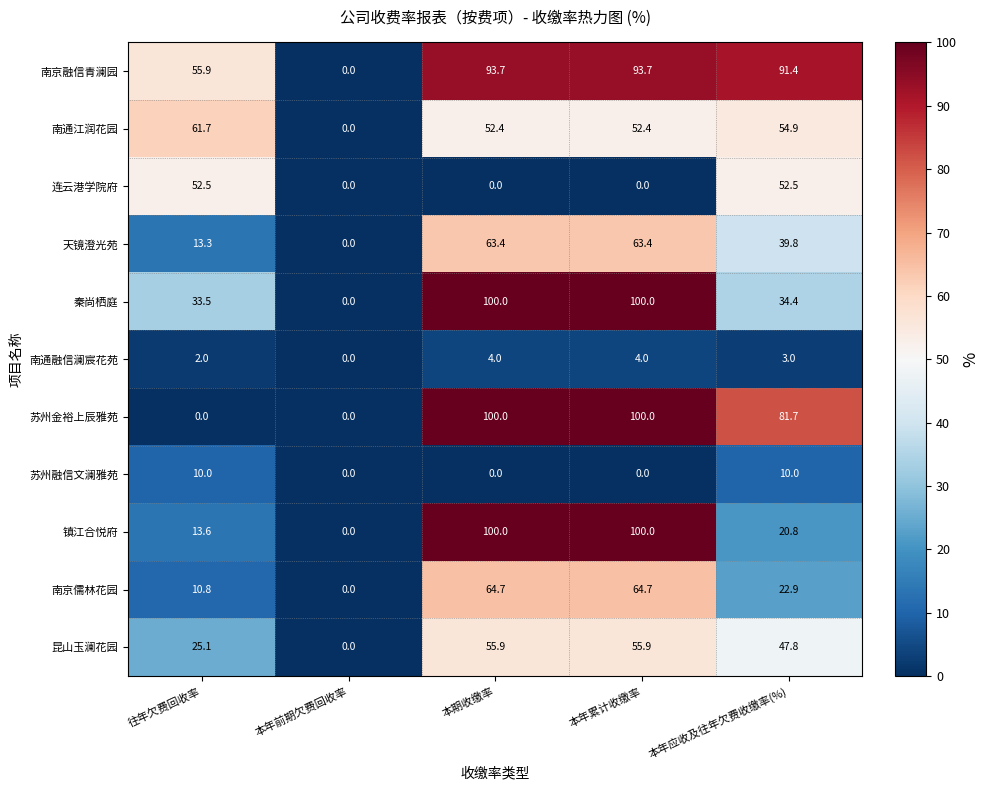

What is the average value of the 昆山玉澜花园 series?

36.9